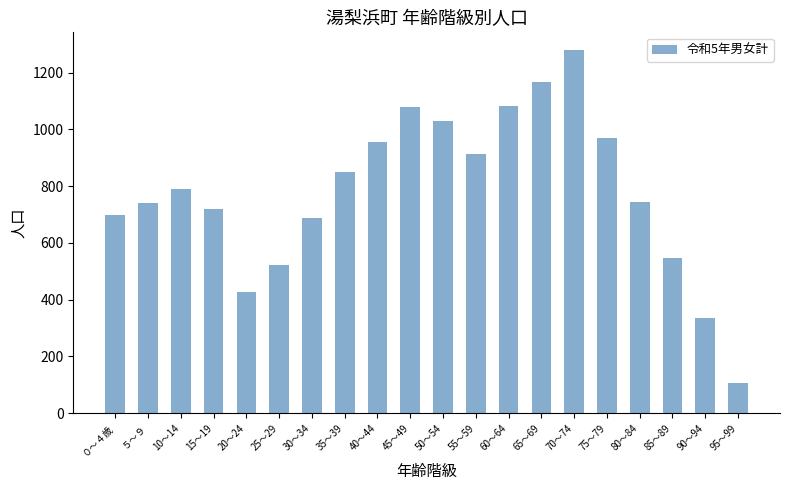

What is the difference between the values at 70～74 and 10～14?

488